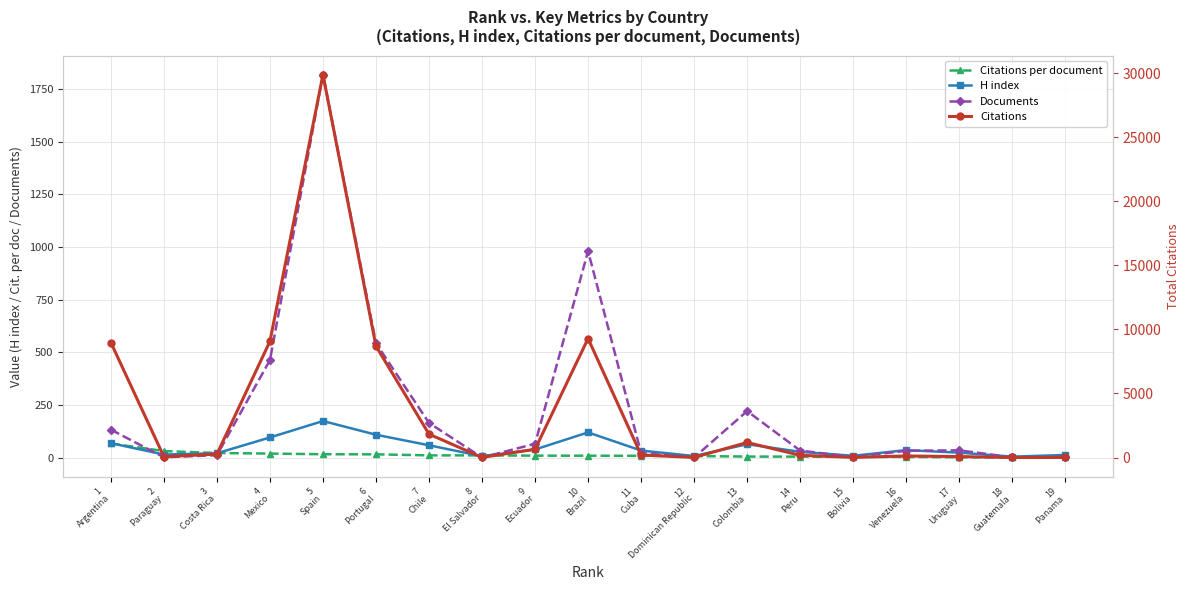

Which label corresponds to the largest value in the chart?

5
Spain